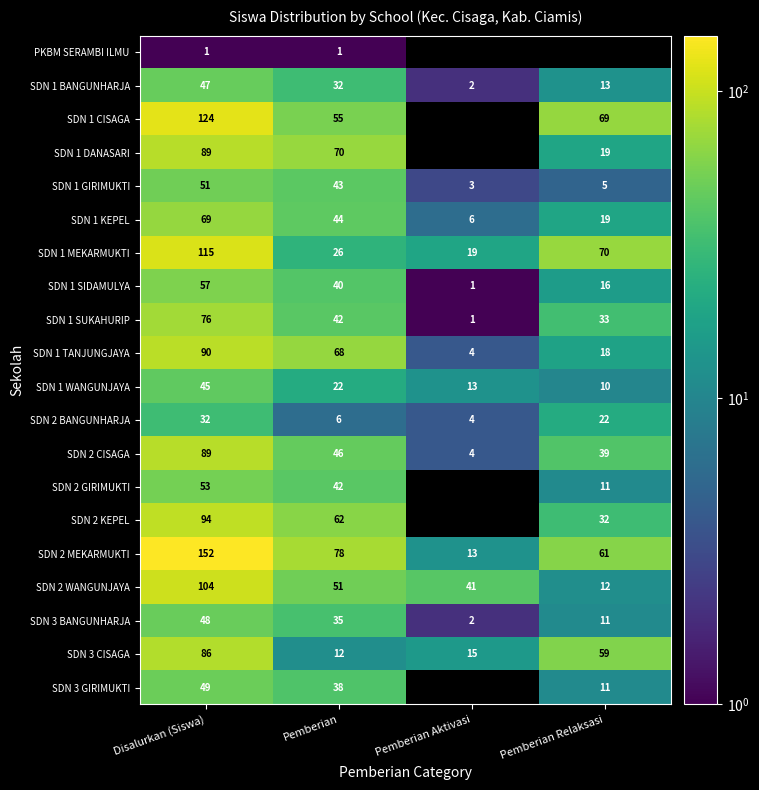

The SDN 1 WANGUNJAYA series shows 5 at Pemberian. True or false?

False